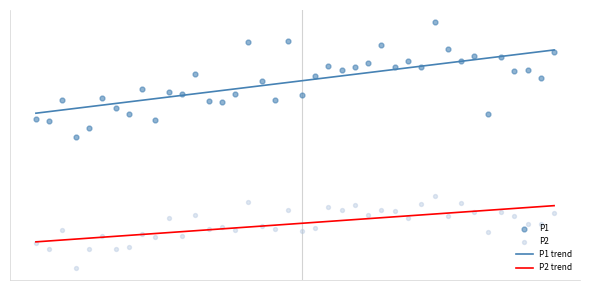

At which category is the sum across all series the highest?

30